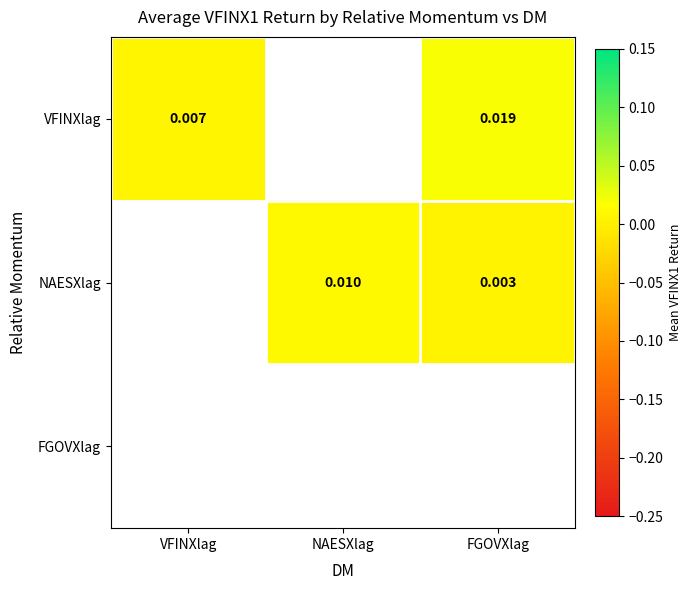

At which category does the chart reach its peak across all series?

FGOVXlag